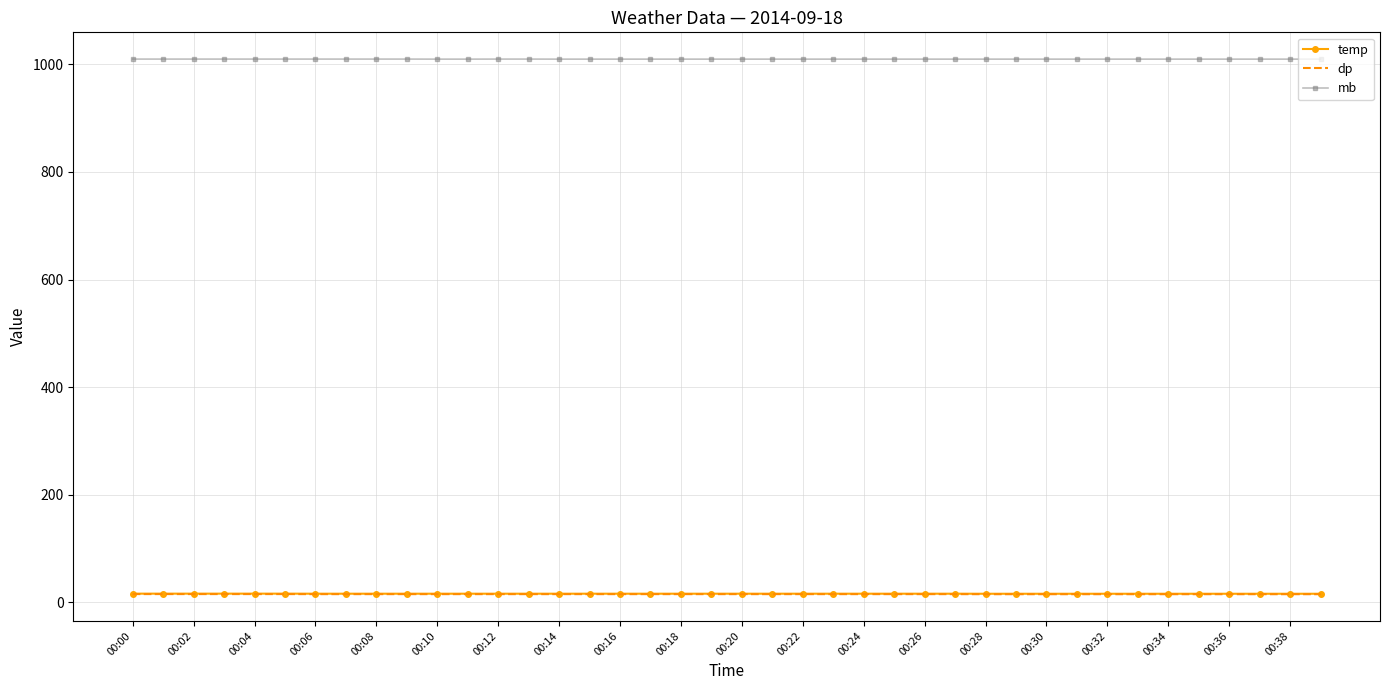

What is the sum of all mb values?

40385.2